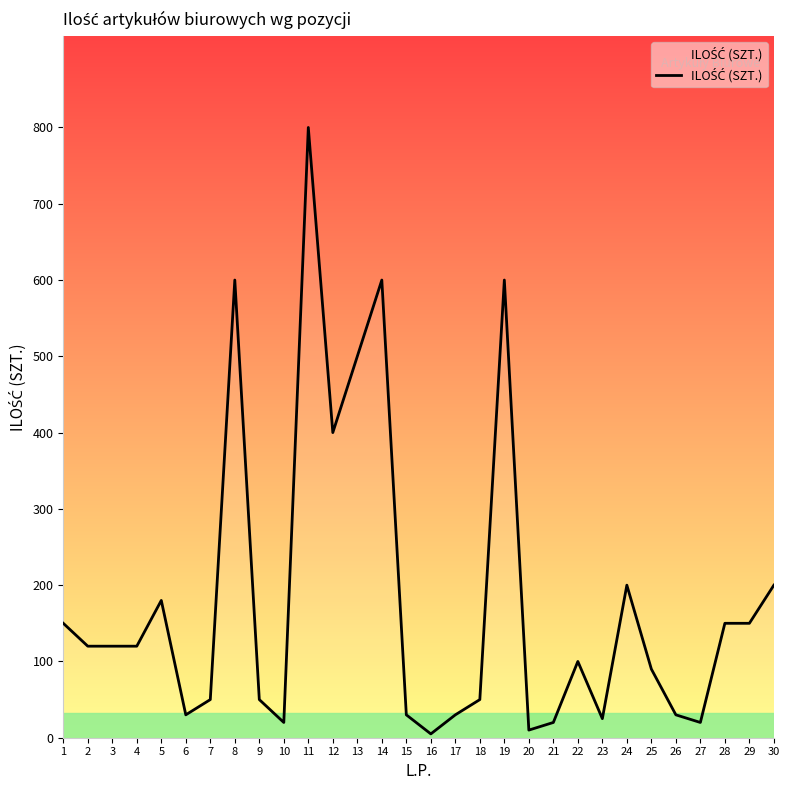

What is the maximum value shown in the chart?

800